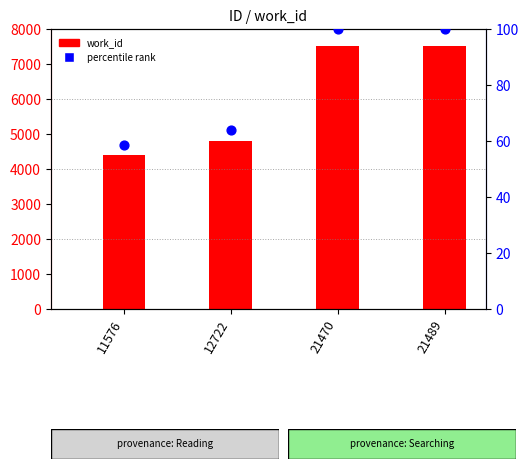

Which series reaches the maximum Y coordinate?

work_id